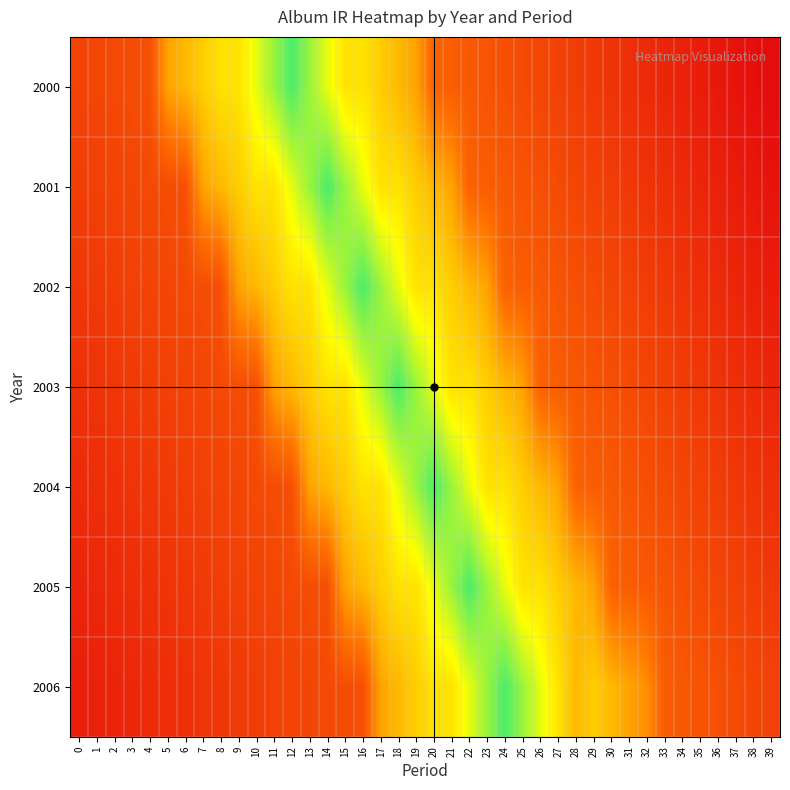

Reading left to right, list all the values displayed in this chart.

2000: 0=0.2	1=0.2	2=0.2	3=0.2	4=0.2	5=0.4	6=0.5	7=0.5	8=0.6	9=0.6	10=0.7	11=0.8	12=0.9	13=0.8	14=0.7	15=0.6	16=0.6	17=0.5	18=0.5	19=0.4	20=0.3	21=0.3	22=0.2	23=0.2	24=0.2	25=0.2	26=0.2	27=0.2	28=0.2	29=0.1	30=0.1	31=0.1	32=0.1	33=0.1	34=0.1	35=0.1	36=0.0	37=0.0	38=0.0	39=0.0
2001: 0=0.2	1=0.2	2=0.2	3=0.2	4=0.2	5=0.2	6=0.2	7=0.4	8=0.5	9=0.5	10=0.6	11=0.6	12=0.7	13=0.8	14=0.9	15=0.8	16=0.7	17=0.6	18=0.6	19=0.5	20=0.5	21=0.4	22=0.3	23=0.3	24=0.2	25=0.2	26=0.2	27=0.2	28=0.2	29=0.2	30=0.2	31=0.1	32=0.1	33=0.1	34=0.1	35=0.1	36=0.1	37=0.1	38=0.0	39=0.0
2002: 0=0.1	1=0.1	2=0.2	3=0.2	4=0.2	5=0.2	6=0.2	7=0.2	8=0.2	9=0.4	10=0.5	11=0.5	12=0.6	13=0.6	14=0.7	15=0.8	16=0.9	17=0.8	18=0.7	19=0.6	20=0.6	21=0.5	22=0.5	23=0.4	24=0.3	25=0.3	26=0.2	27=0.2	28=0.2	29=0.2	30=0.2	31=0.2	32=0.2	33=0.1	34=0.1	35=0.1	36=0.1	37=0.1	38=0.1	39=0.1
2003: 0=0.1	1=0.1	2=0.1	3=0.1	4=0.2	5=0.2	6=0.2	7=0.2	8=0.2	9=0.2	10=0.2	11=0.4	12=0.5	13=0.5	14=0.6	15=0.6	16=0.7	17=0.8	18=0.9	19=0.8	20=0.7	21=0.6	22=0.6	23=0.5	24=0.5	25=0.4	26=0.3	27=0.3	28=0.2	29=0.2	30=0.2	31=0.2	32=0.2	33=0.2	34=0.2	35=0.1	36=0.1	37=0.1	38=0.1	39=0.1
2004: 0=0.1	1=0.1	2=0.1	3=0.1	4=0.1	5=0.1	6=0.2	7=0.2	8=0.2	9=0.2	10=0.2	11=0.2	12=0.2	13=0.4	14=0.5	15=0.5	16=0.6	17=0.6	18=0.7	19=0.8	20=0.9	21=0.8	22=0.7	23=0.6	24=0.6	25=0.5	26=0.5	27=0.4	28=0.3	29=0.3	30=0.2	31=0.2	32=0.2	33=0.2	34=0.2	35=0.2	36=0.2	37=0.1	38=0.1	39=0.1
2005: 0=0.1	1=0.1	2=0.1	3=0.1	4=0.1	5=0.1	6=0.1	7=0.1	8=0.2	9=0.2	10=0.2	11=0.2	12=0.2	13=0.2	14=0.2	15=0.4	16=0.5	17=0.5	18=0.6	19=0.6	20=0.7	21=0.8	22=0.9	23=0.8	24=0.7	25=0.6	26=0.6	27=0.5	28=0.5	29=0.4	30=0.3	31=0.3	32=0.2	33=0.2	34=0.2	35=0.2	36=0.2	37=0.2	38=0.2	39=0.1
2006: 0=0.1	1=0.1	2=0.1	3=0.1	4=0.1	5=0.1	6=0.1	7=0.1	8=0.1	9=0.1	10=0.2	11=0.2	12=0.2	13=0.2	14=0.2	15=0.2	16=0.2	17=0.4	18=0.5	19=0.5	20=0.6	21=0.6	22=0.7	23=0.8	24=0.9	25=0.8	26=0.7	27=0.6	28=0.5	29=0.6	30=0.5	31=0.5	32=0.4	33=0.3	34=0.3	35=0.2	36=0.2	37=0.2	38=0.2	39=0.2